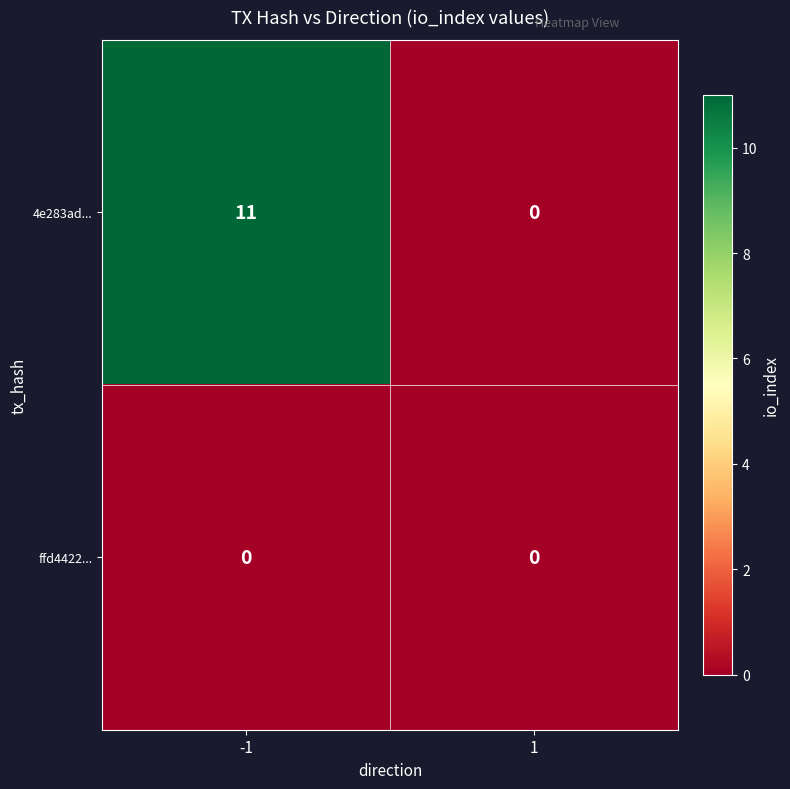

Reading left to right, extract all data points from this chart.

4e283ad...: 11	0
ffd4422...: 0	0